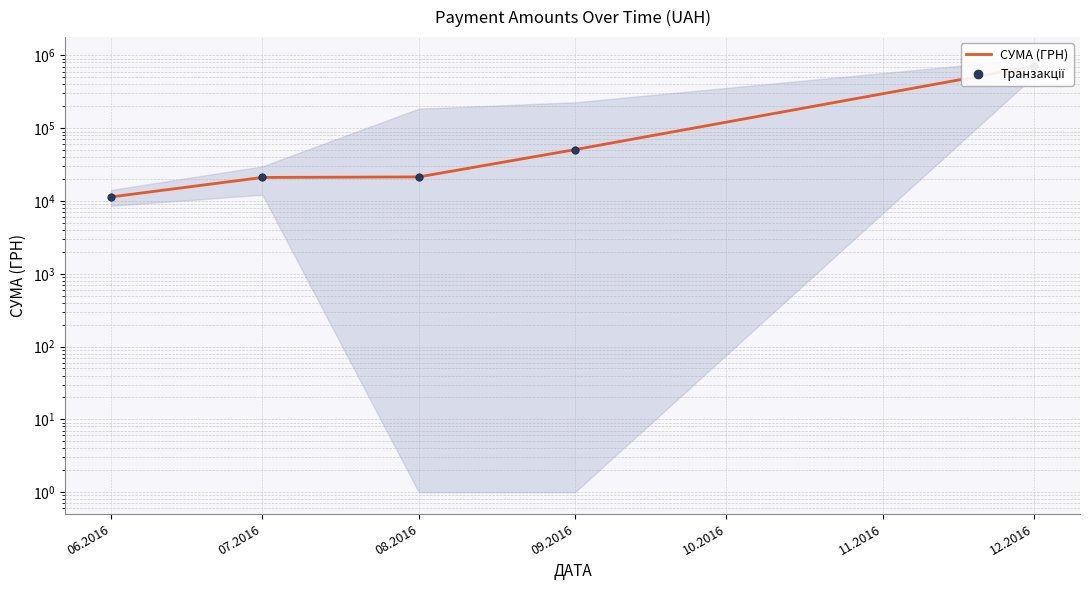

What is the total value across all series at 06.2016?

22769.5